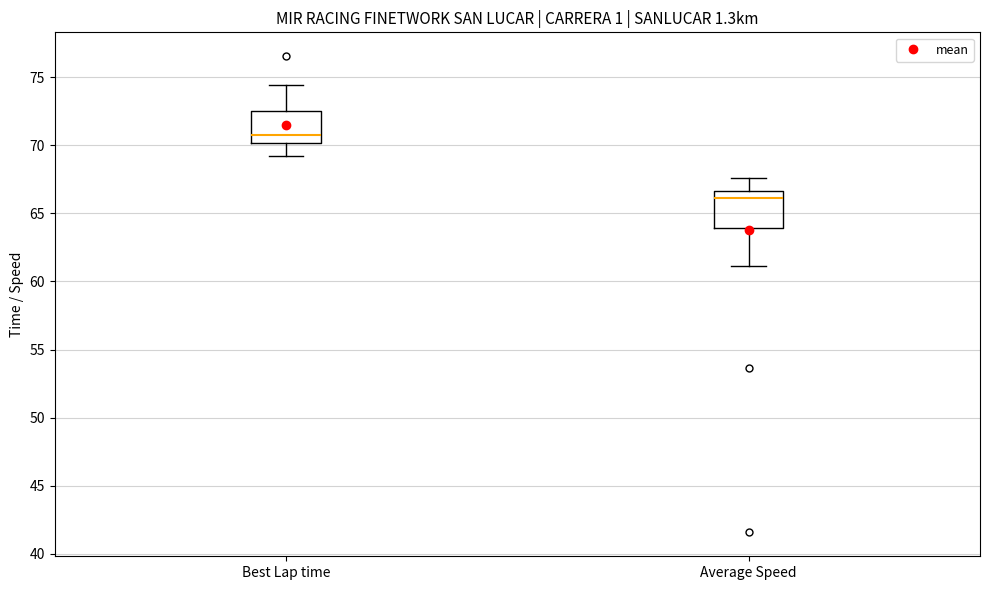

Where does the upper whisker of the box for Average Speed end on the y-axis? The values are not printed on the chart, so give them approximately, as read against the axis.

67.5